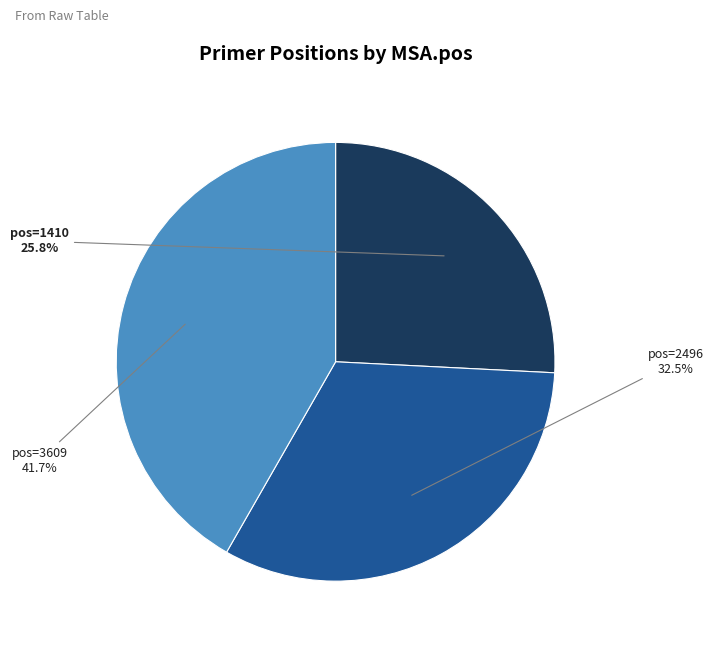

Which has a higher value, pos=1410 or pos=2496?

pos=2496